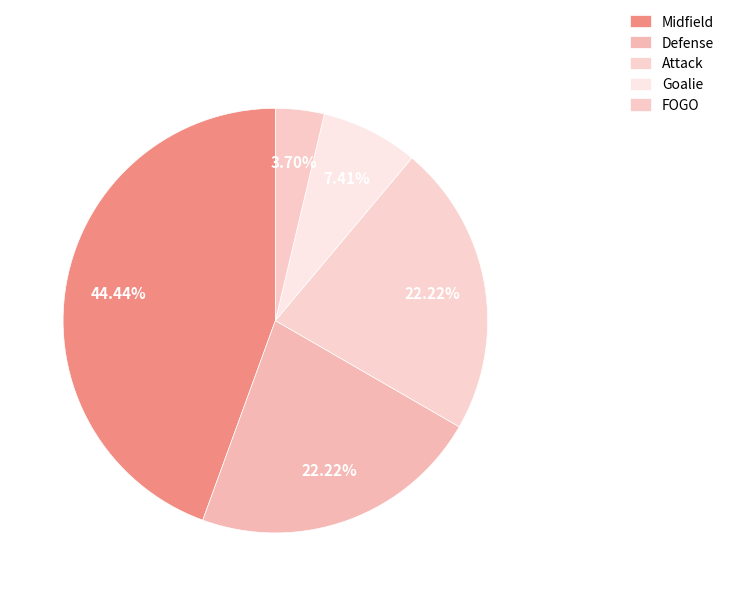

Which category has the biggest portion of the pie?

Midfield